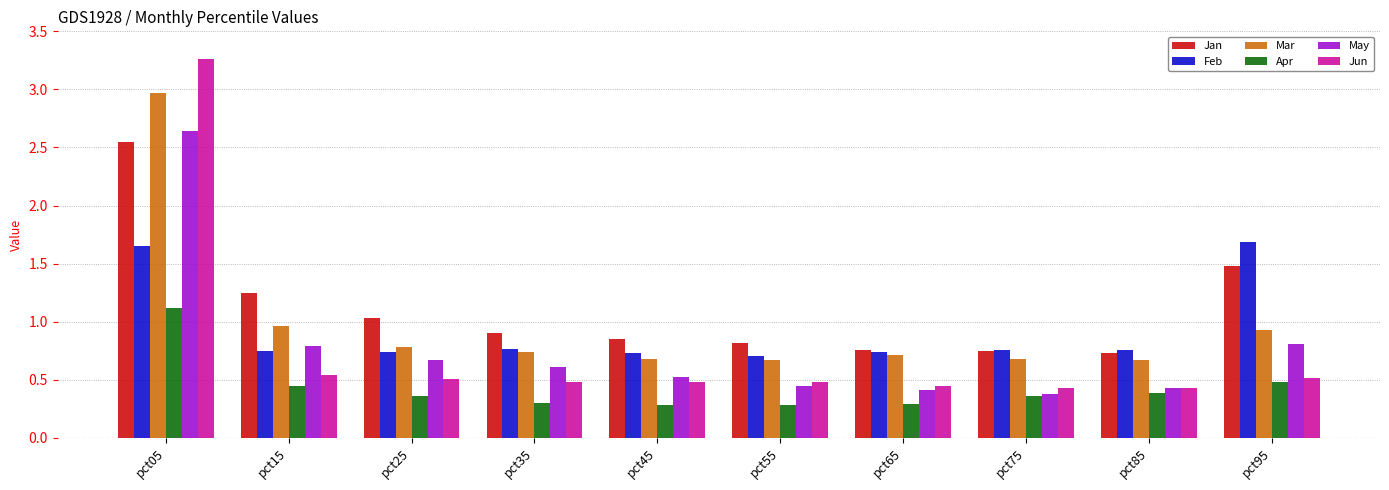

What is the sum of the Mar values at pct45 and pct15?

1.6